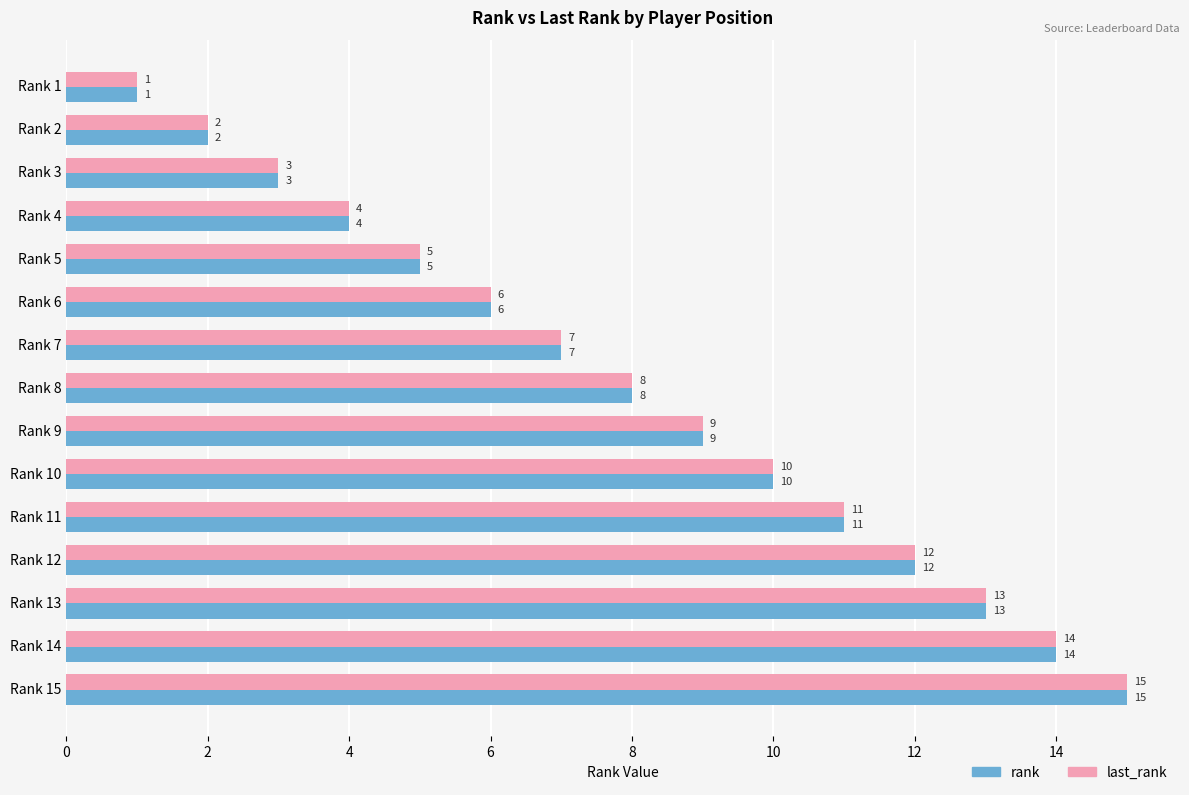

What is the average value of the last_rank series?

8